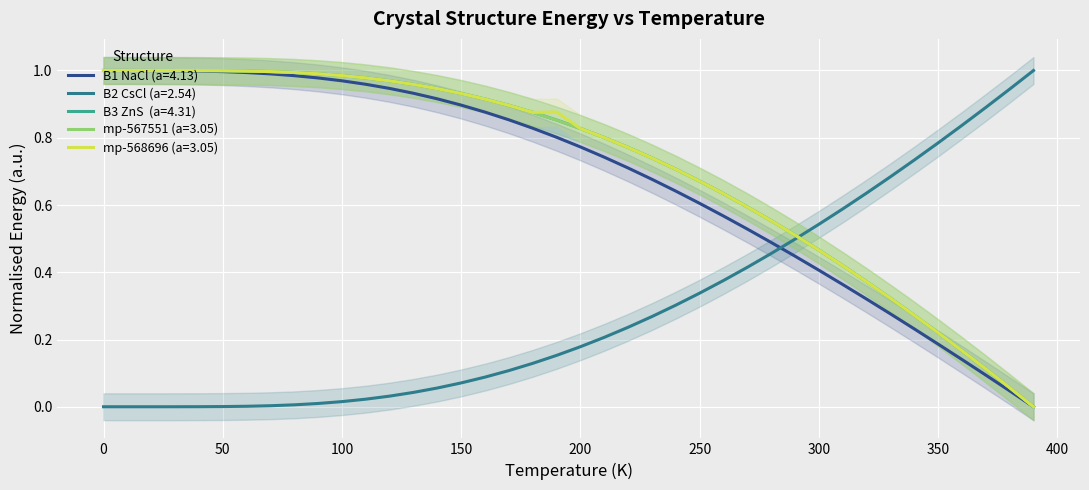

What is the label of the 21st point from the left?

200.0